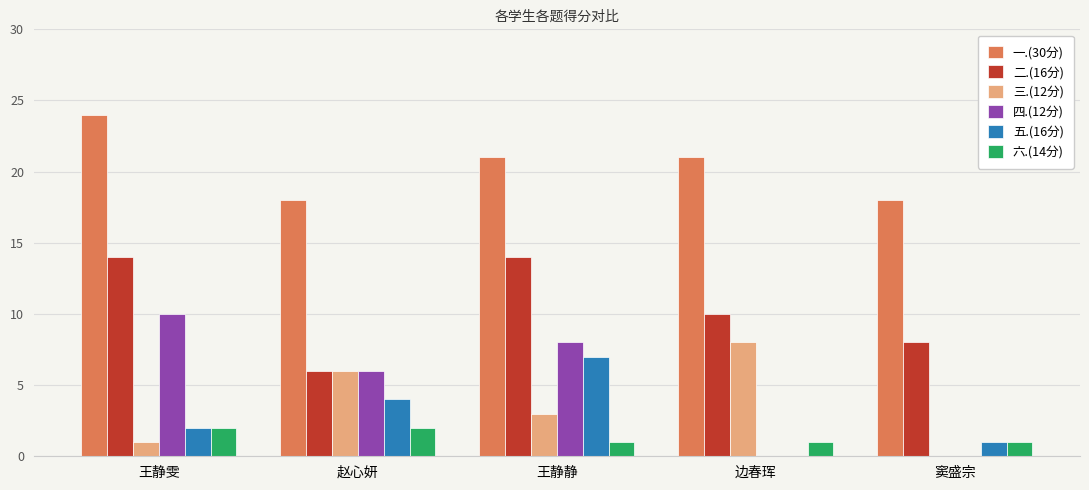

What is the sum of the 五.(16分) values at 赵心妍 and 窦盛宗?

5